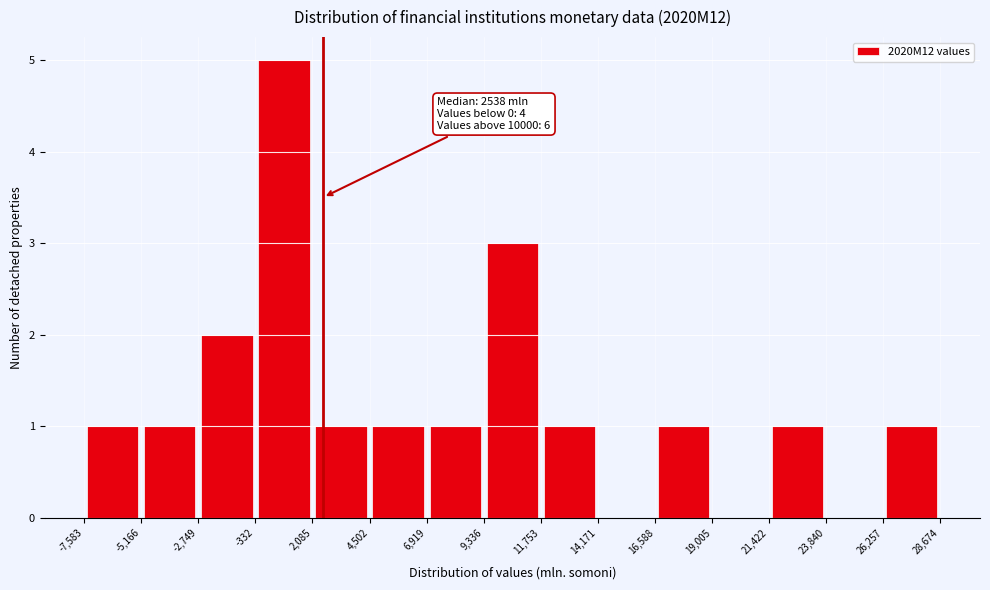

Over which range of the x-axis is the bar tallest?

-332 to 2,085